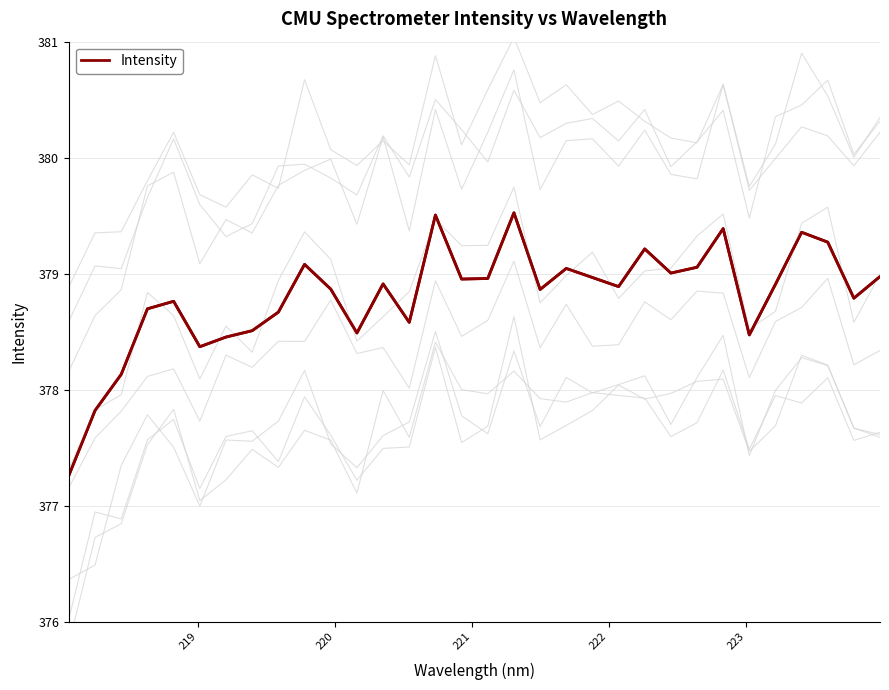

How many categories are shown in the chart?

32